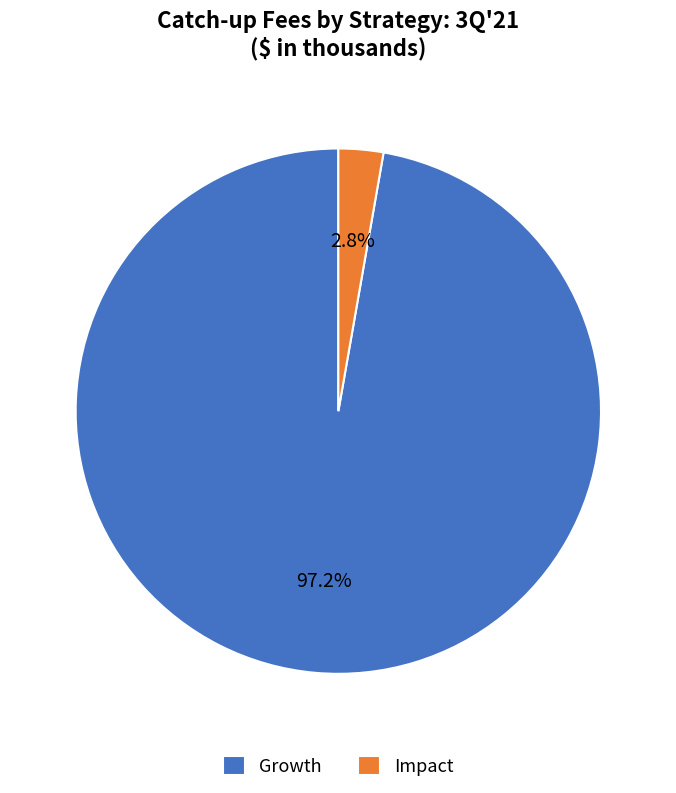

How many slices are in this pie chart?

2